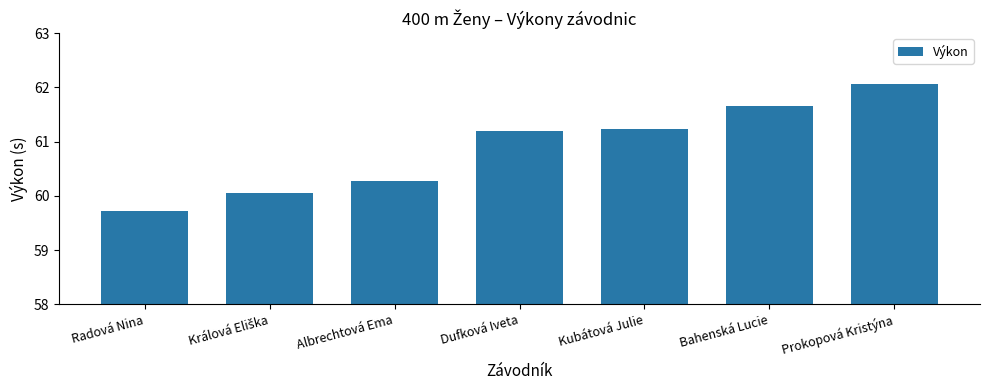

What is the value of the 5th bar from the left?

61.2